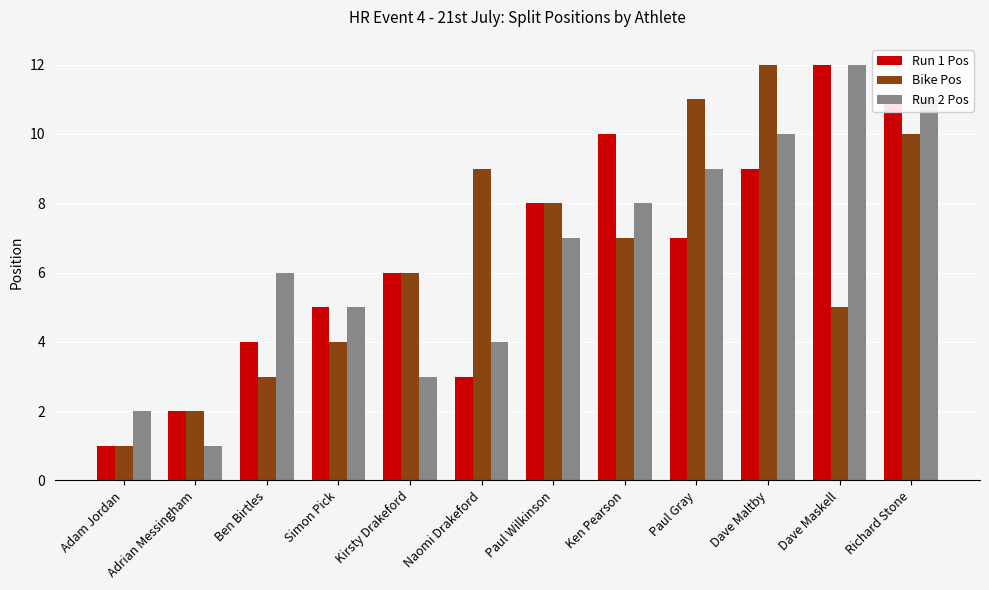

Rank the categories by Run 1 Pos value from highest to lowest.

Dave Maskell, Richard Stone, Ken Pearson, Dave Maltby, Paul Wilkinson, Paul Gray, Kirsty Drakeford, Simon Pick, Ben Birtles, Naomi Drakeford, Adrian Messingham, Adam Jordan